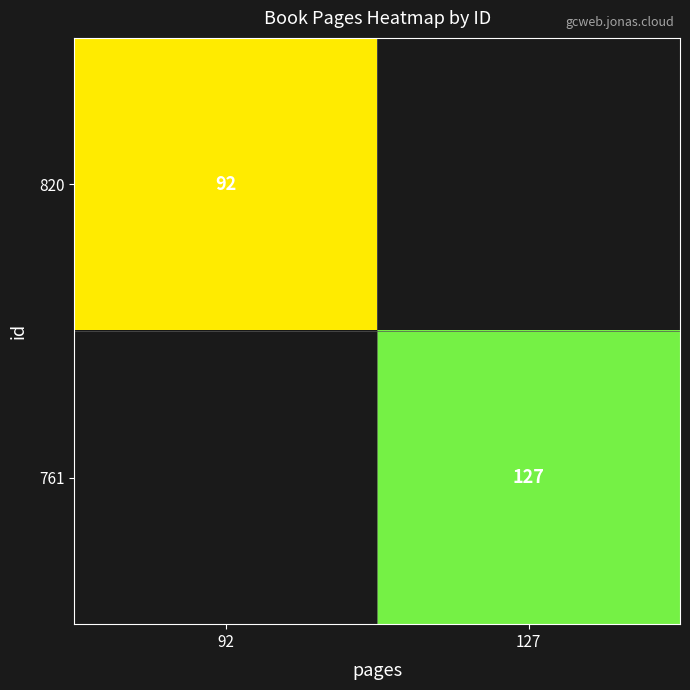

The value of 820 at 92 is 156. True or false?

False